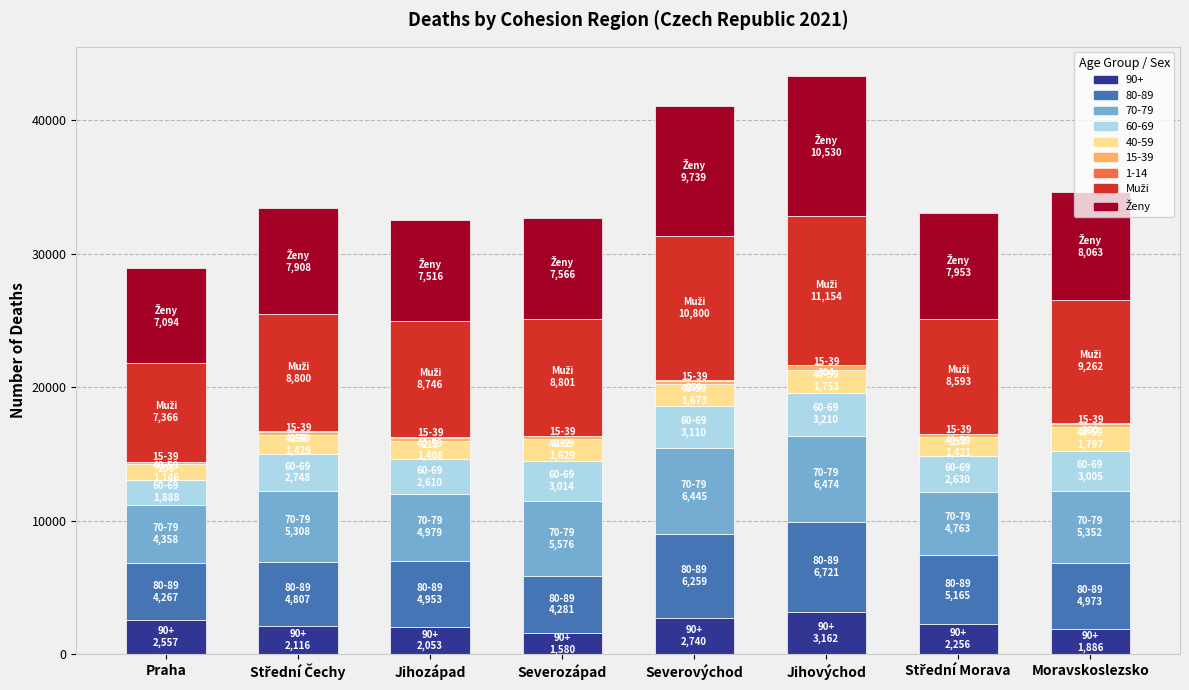

How many distinct data groups are displayed?

9